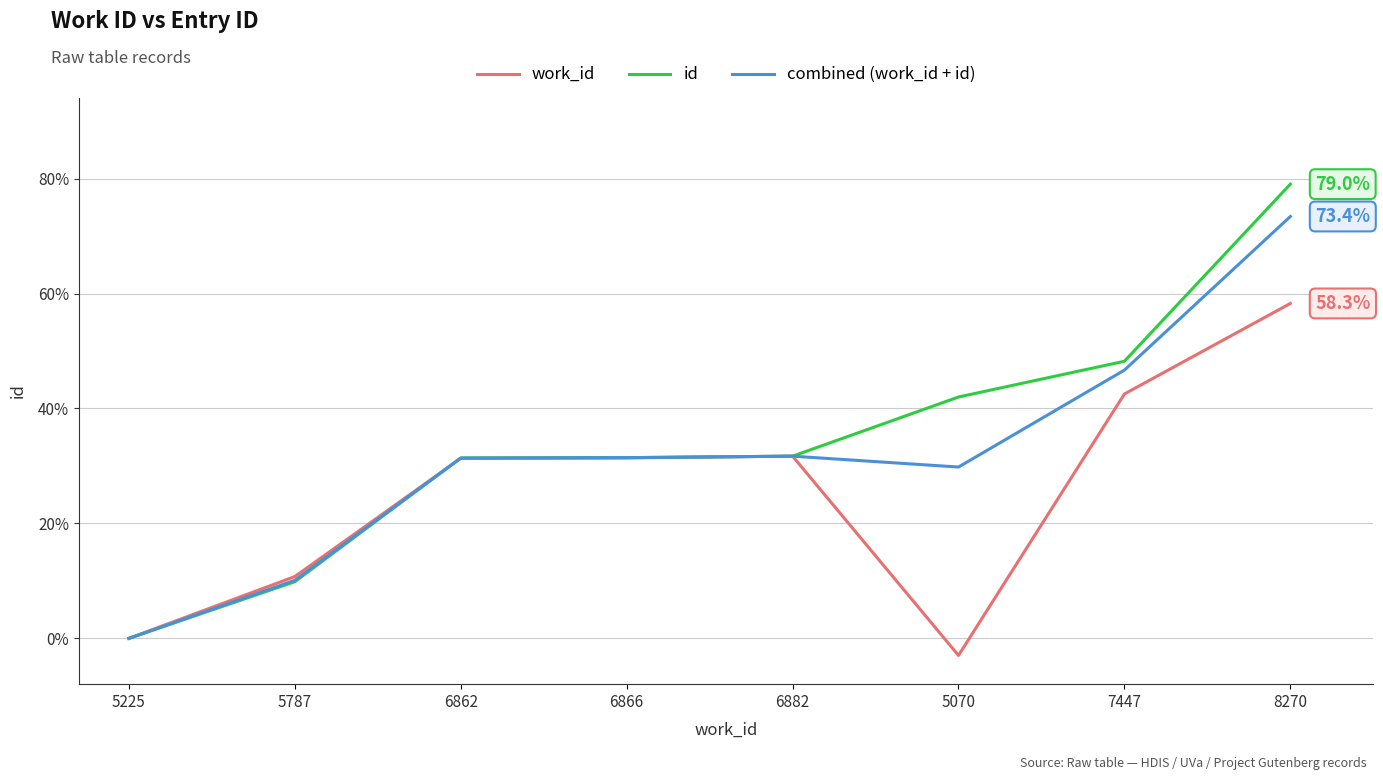

What is the approximate value of combined (work_id + id) at 6866?

31.4